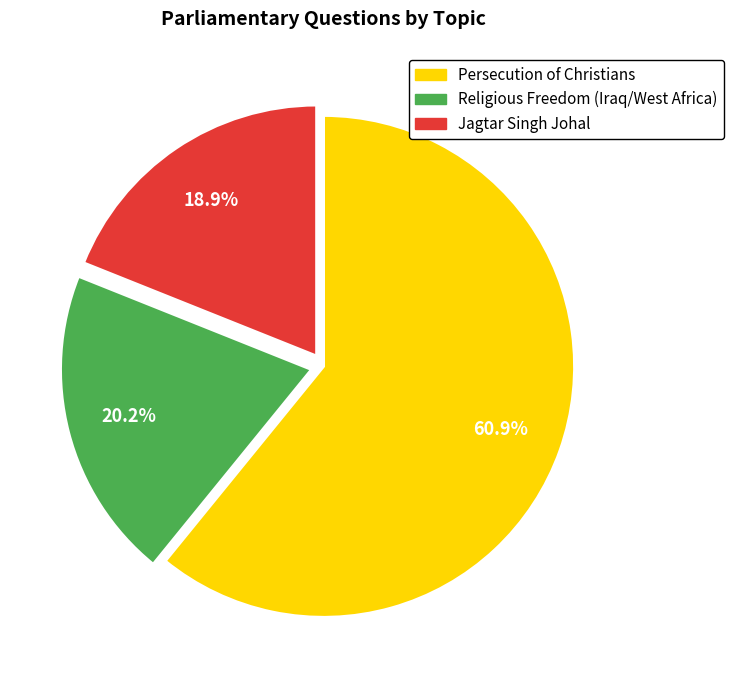

How many slices are in this pie chart?

3